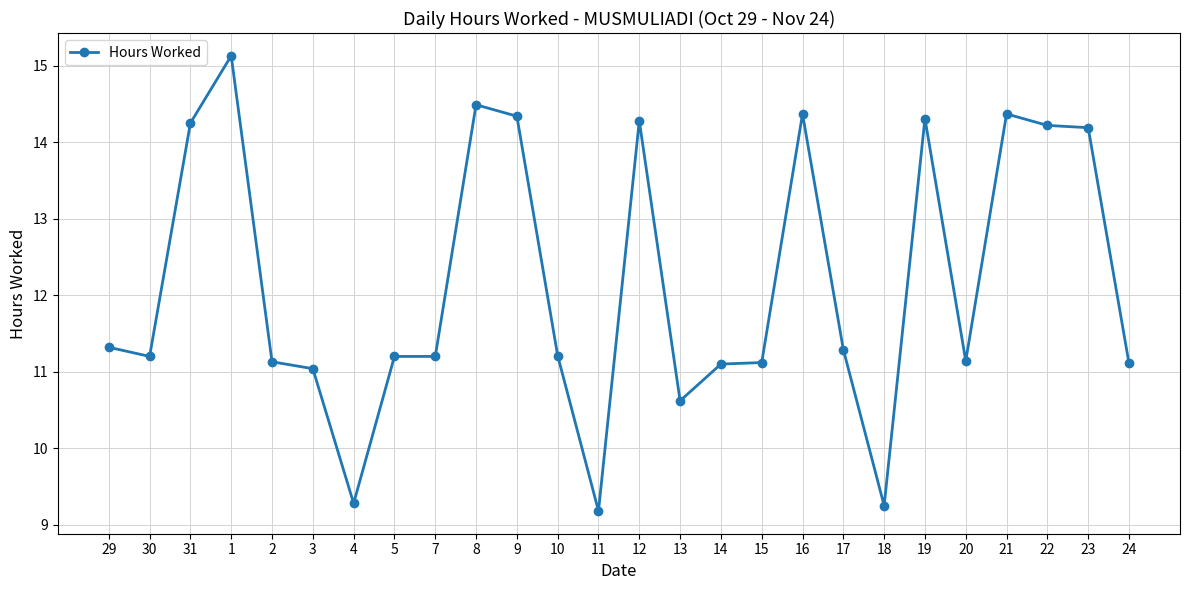

Which has a higher value, 31 or 2?

31